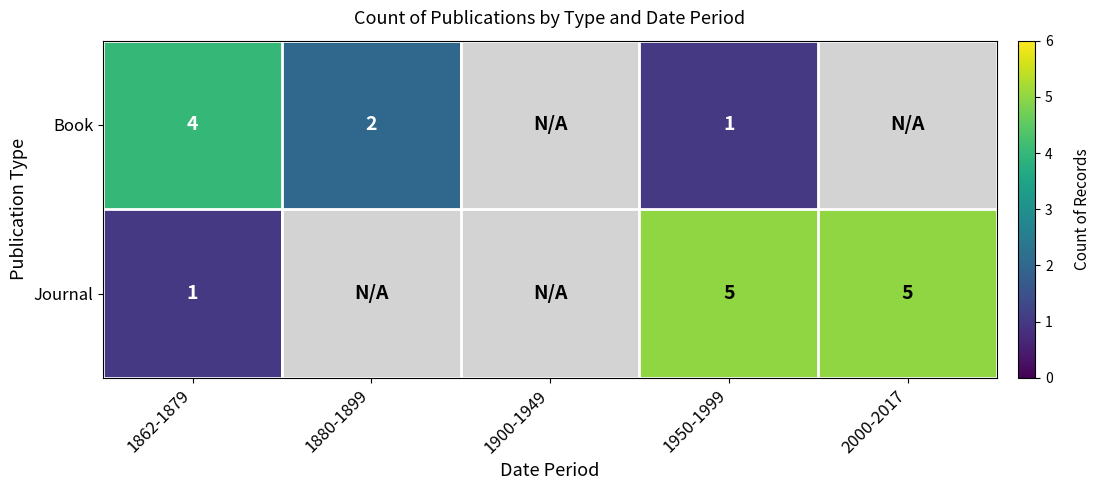

Is it true that Book equals 1 at 1950-1999?

True